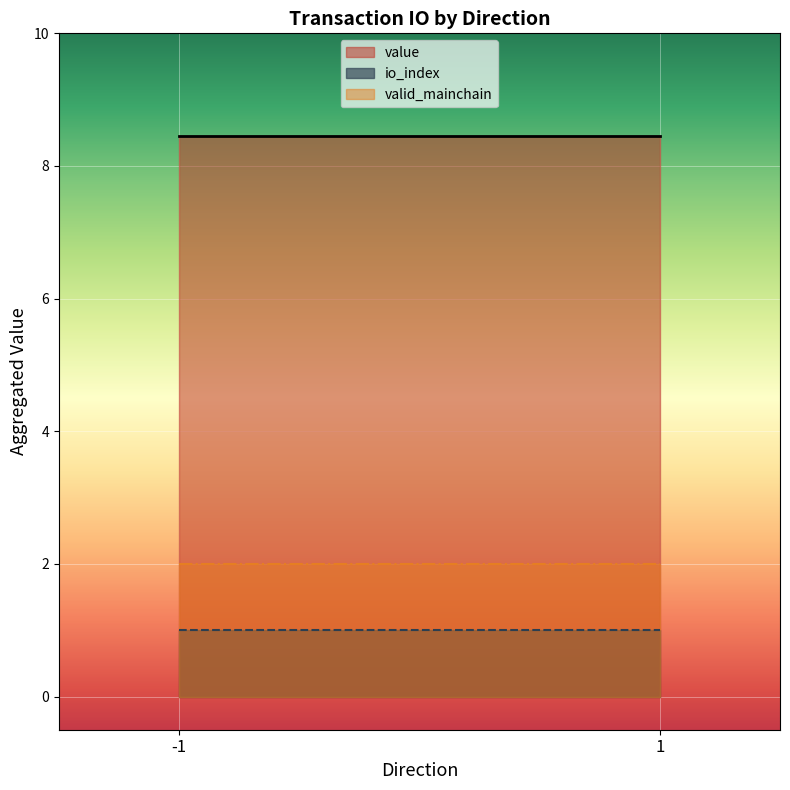

The value of io_index at -1 is 1.0. True or false?

True